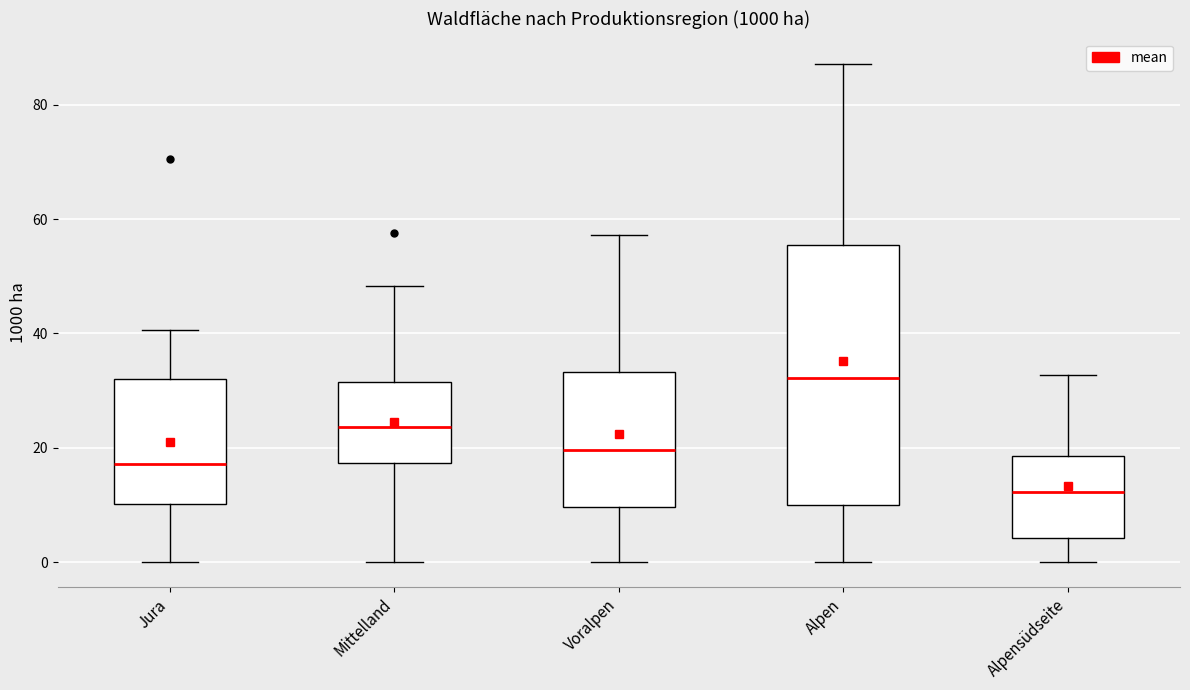

Reading left to right, transcribe this box plot: for each box, give where its median line is, the range the box spans, and where its two whiskers end, as read against the y-axis. The values are not printed on the chart, so give them approximately, as read against the axis.

Jura: median 18, box 10 to 32, whiskers 0 to 40
Mittelland: median 24, box 18 to 32, whiskers 0 to 48
Voralpen: median 20, box 10 to 34, whiskers 0 to 58
Alpen: median 32, box 10 to 56, whiskers 0 to 88
Alpensüdseite: median 12, box 4 to 18, whiskers 0 to 32